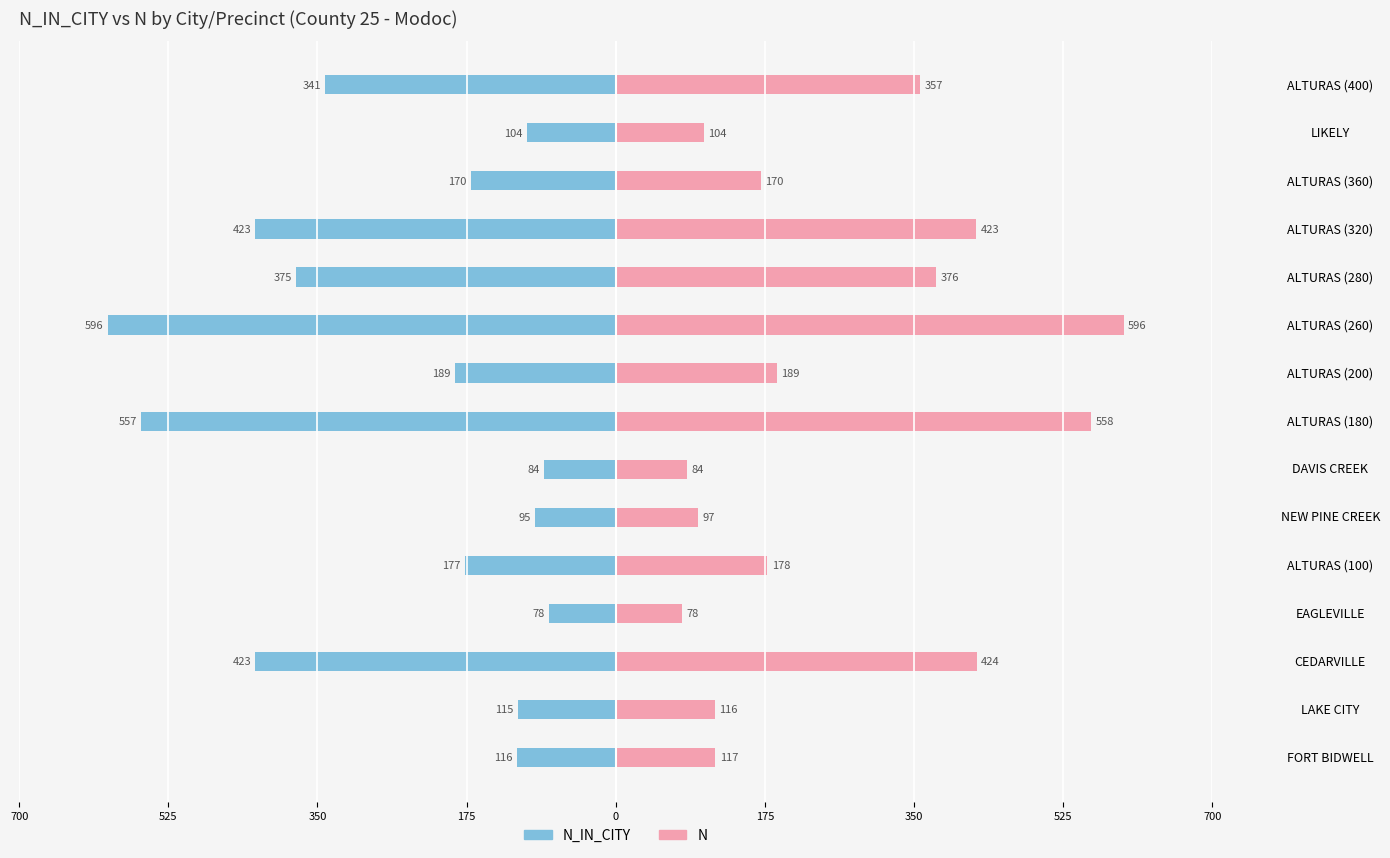

What is the value of the N bar at the 15th from the left?

357